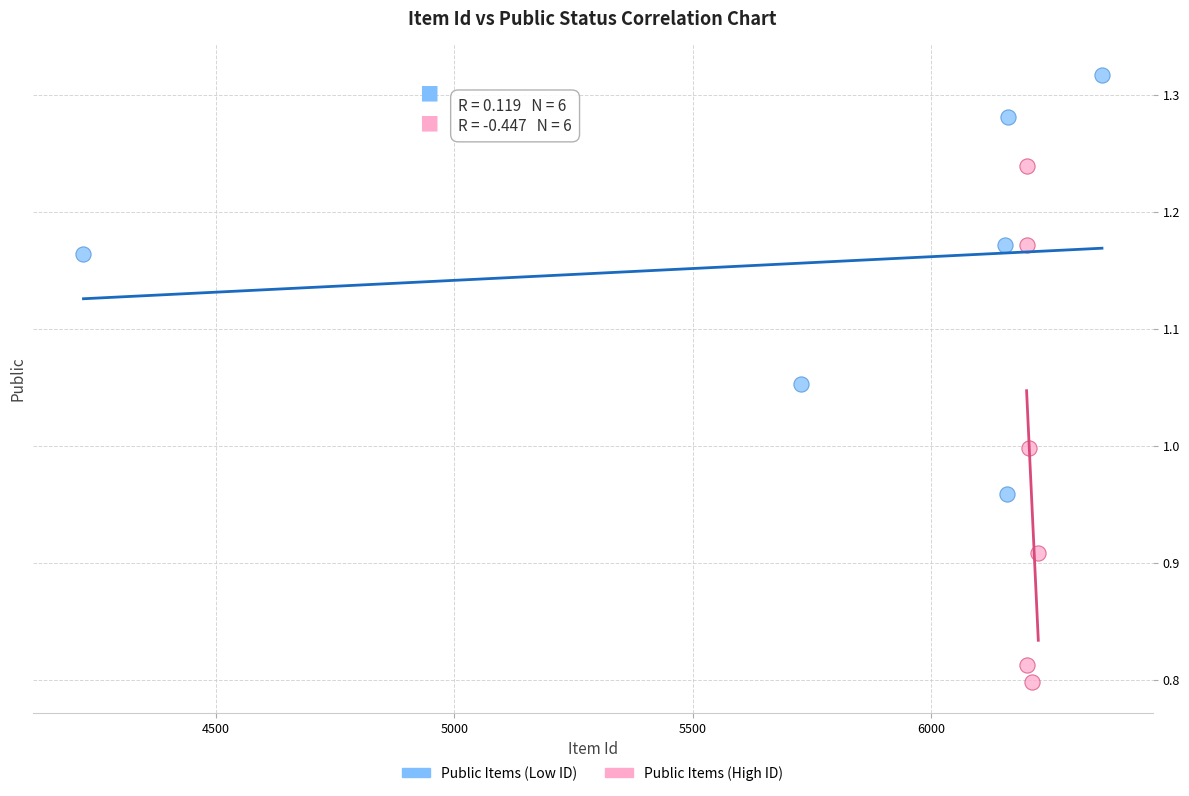

Which series has the widest spread of Y values?

Public Items (Low ID)